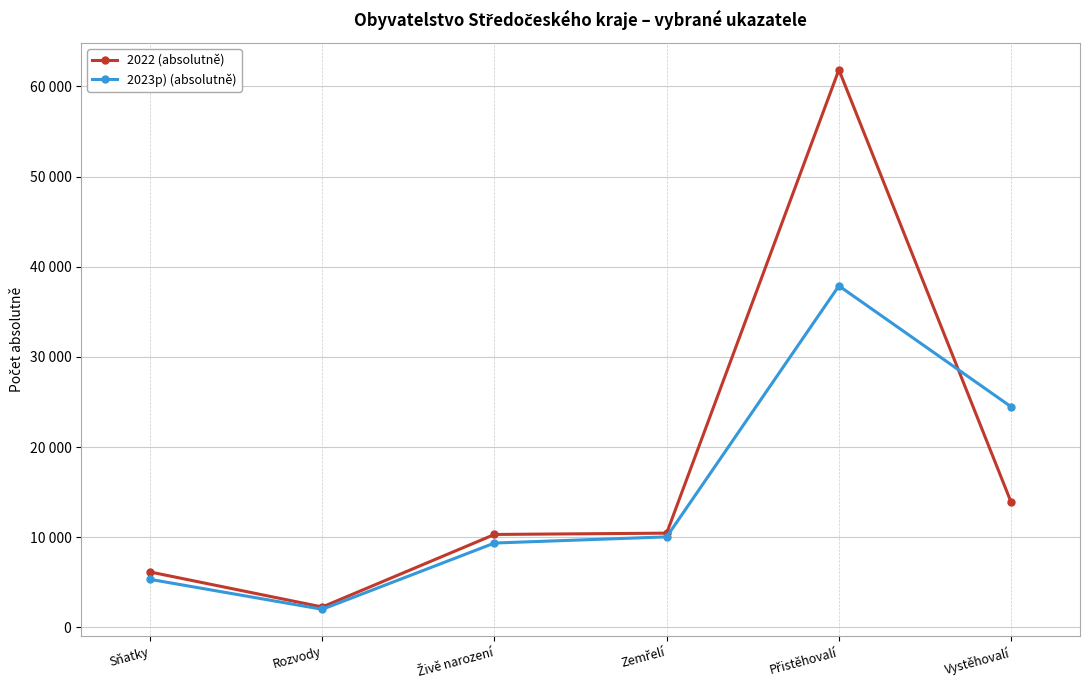

The 2023p) (absolutně) series shows 24472 at Vystěhovalí. True or false?

True